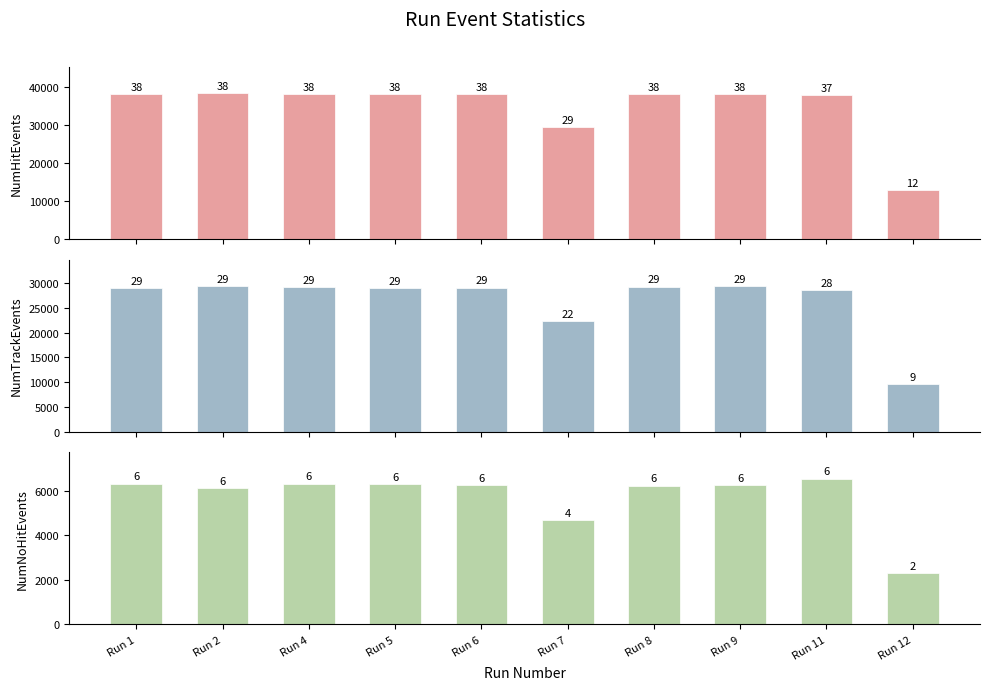

What are all the series names shown in the legend?

NumHitEvents, NumTrackEvents, NumNoHitEvents